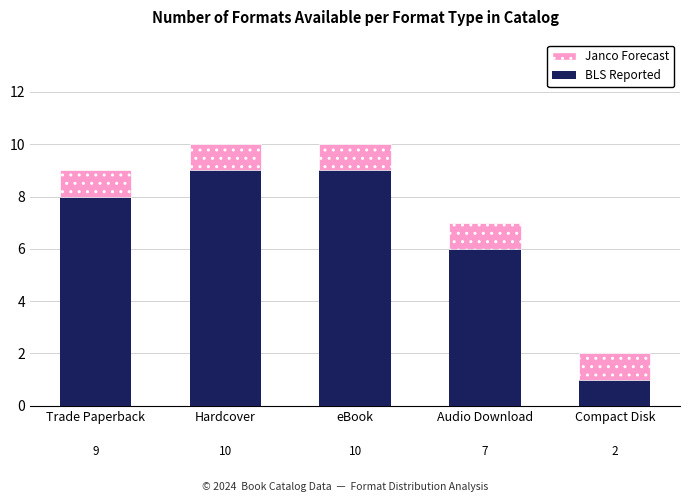

How many bars are there in total?

5